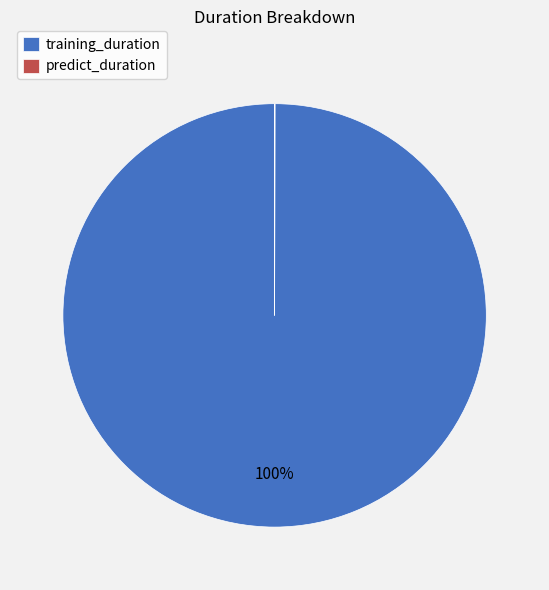

True or false: training_duration accounts for 100% of the total.

True